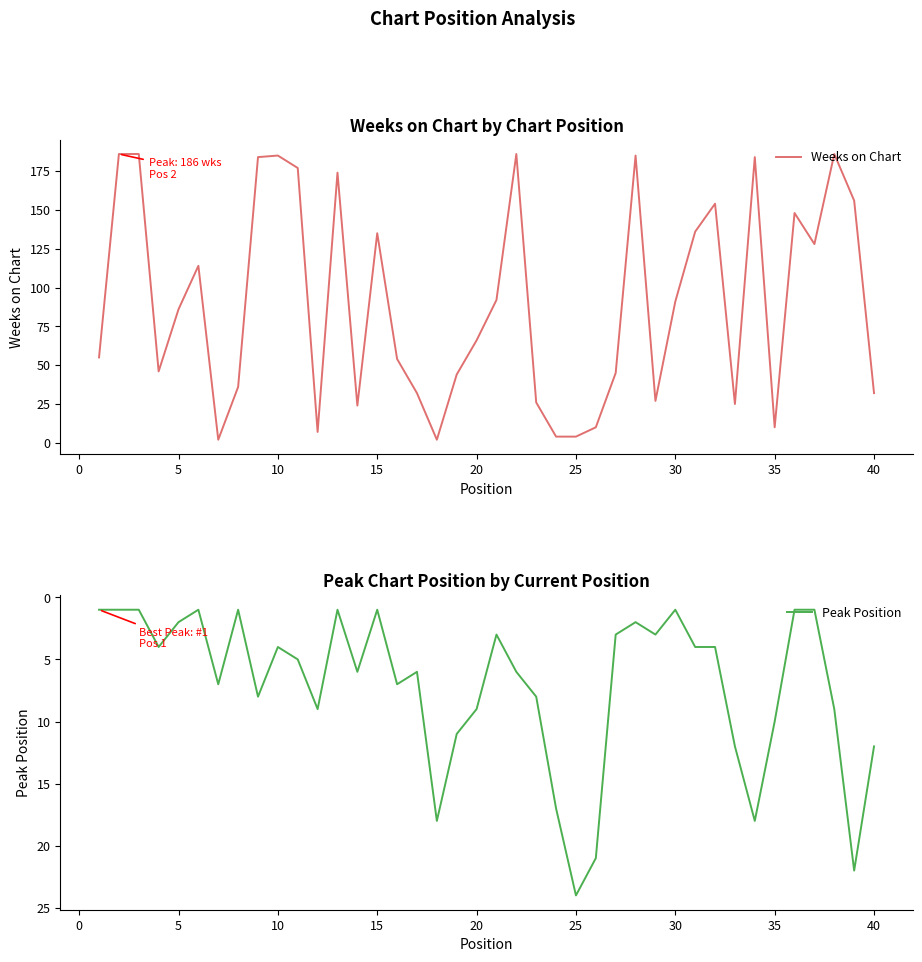

Is it true that Peak Position equals 4 at 10?

True